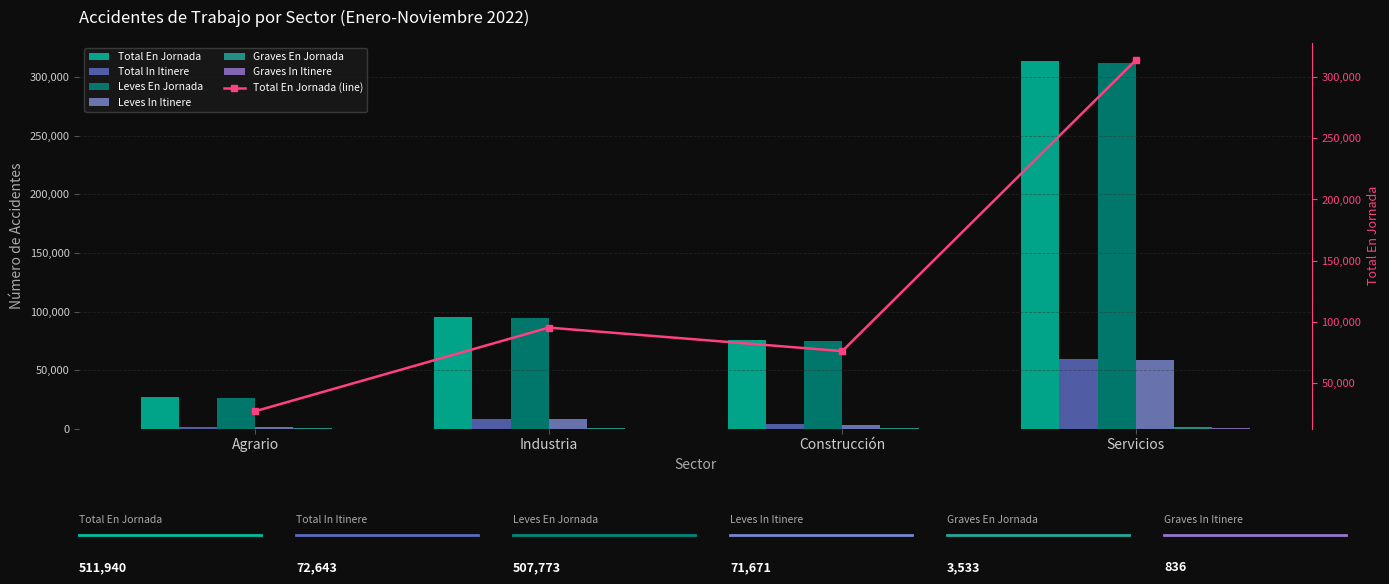

How many values in the Graves En Jornada series exceed 866?

1